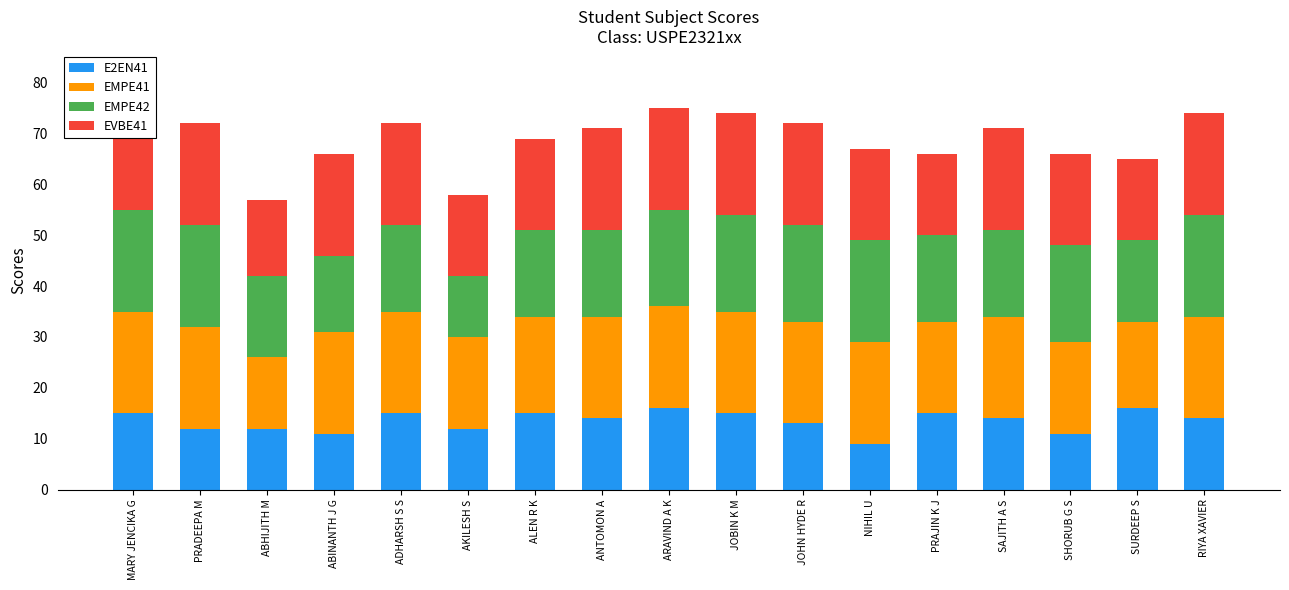

Reading right to left, extract all data points from this chart.

E2EN41: 14	16	11	14	15	9	13	15	16	14	15	12	15	11	12	12	15
EMPE41: 20	17	18	20	18	20	20	20	20	20	19	18	20	20	14	20	20
EMPE42: 20	16	19	17	17	20	19	19	19	17	17	12	17	15	16	20	20
EVBE41: 20	16	18	20	16	18	20	20	20	20	18	16	20	20	15	20	20